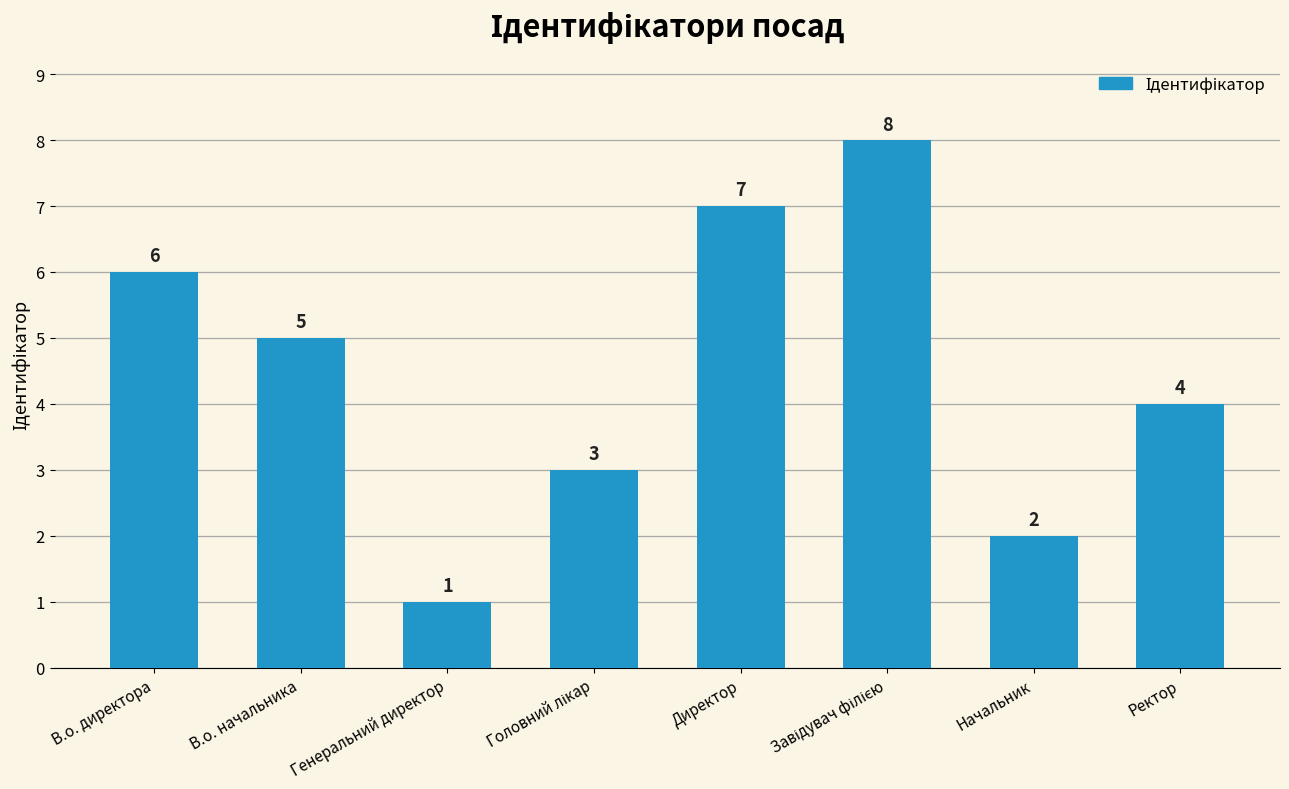

What is the value of the 2nd bar from the left?

5